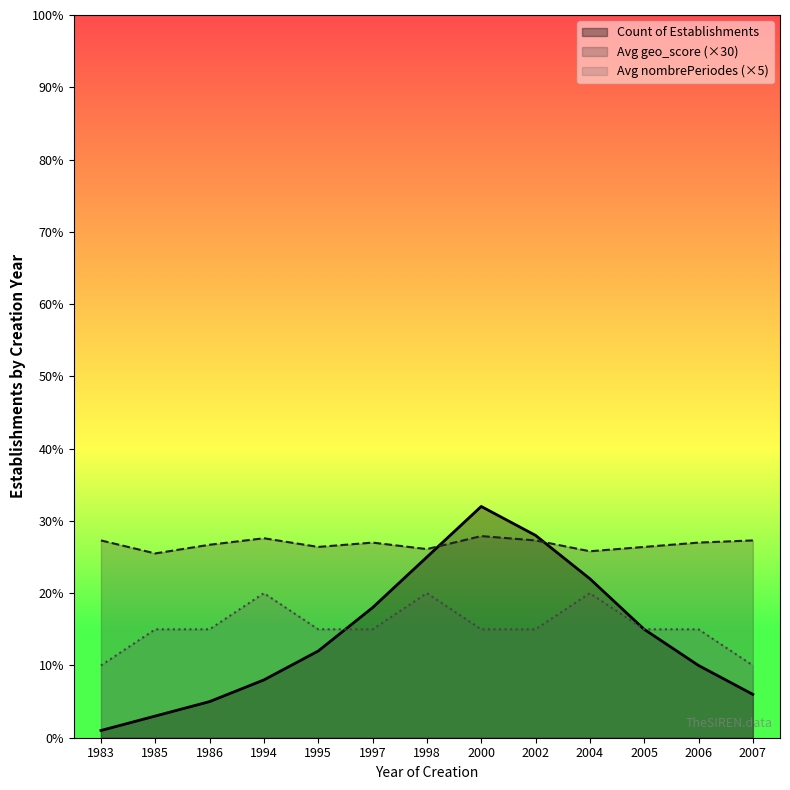

At which category does the chart reach its minimum across all series?

1983